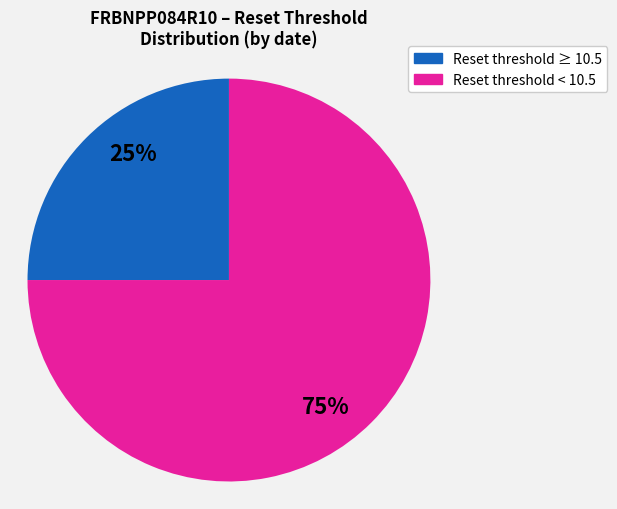

Does any single category account for the majority?

Yes